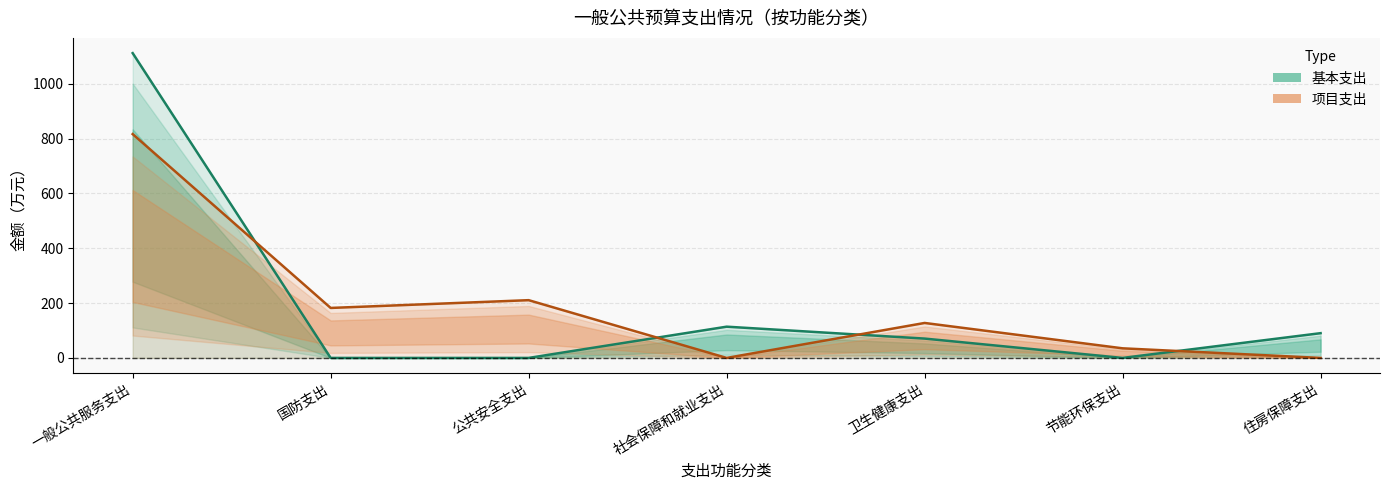

Between 国防支出 and 卫生健康支出, which is larger?

卫生健康支出